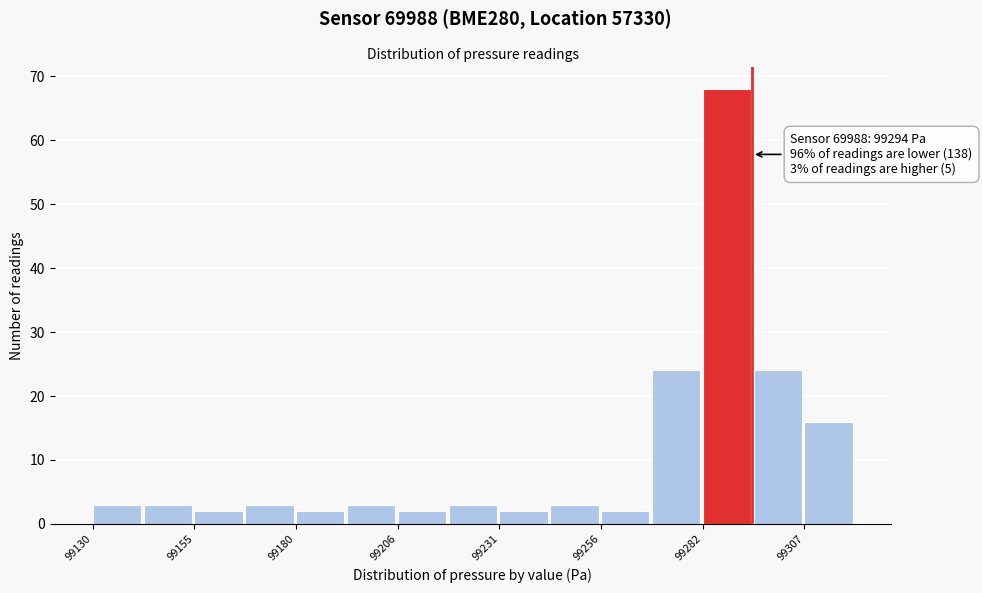

Around what value on the x-axis is the tallest bar? Give the approximate position of its centre, as read against the axis.

99290